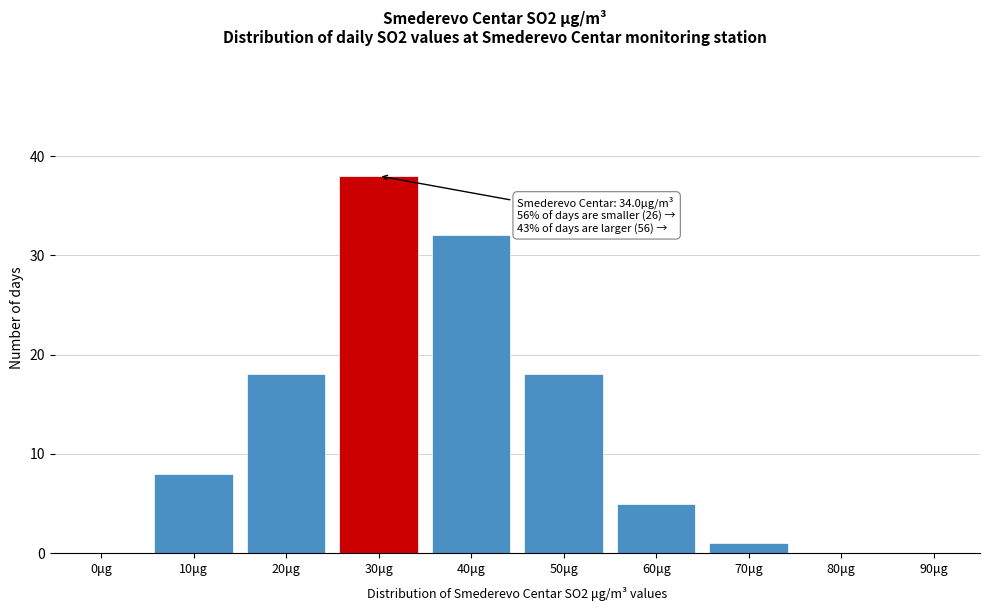

Reading right to left, extract all data points from this chart.

90μg=0	80μg=0	70μg=1	60μg=5	50μg=18	40μg=32	30μg=38	20μg=18	10μg=8	0μg=0